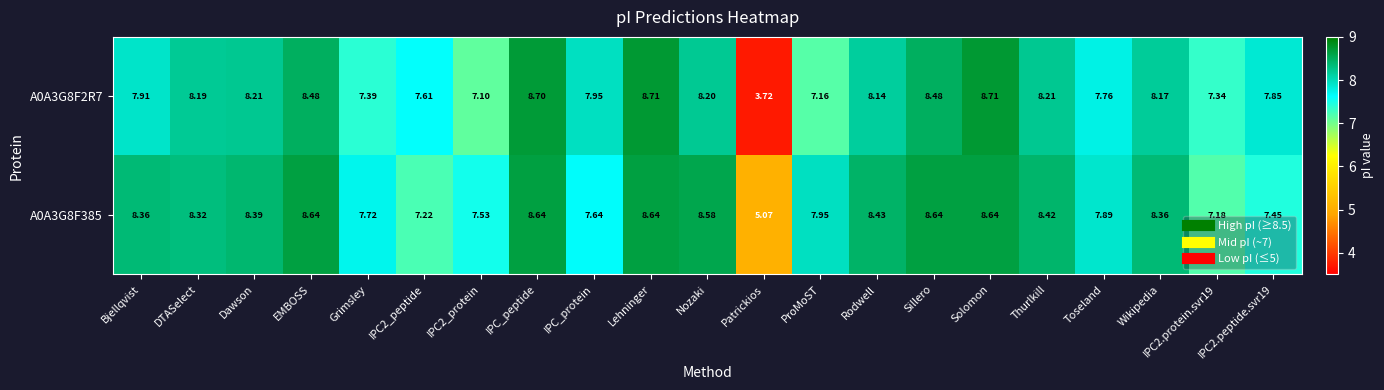

What is the total value across all series at Wikipedia?

16.5